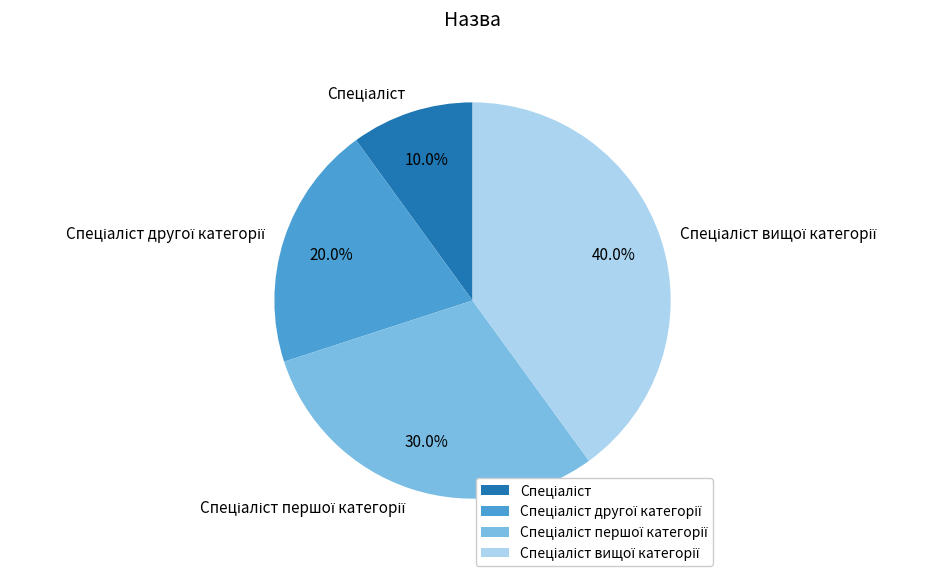

Is there a majority slice in this chart?

No